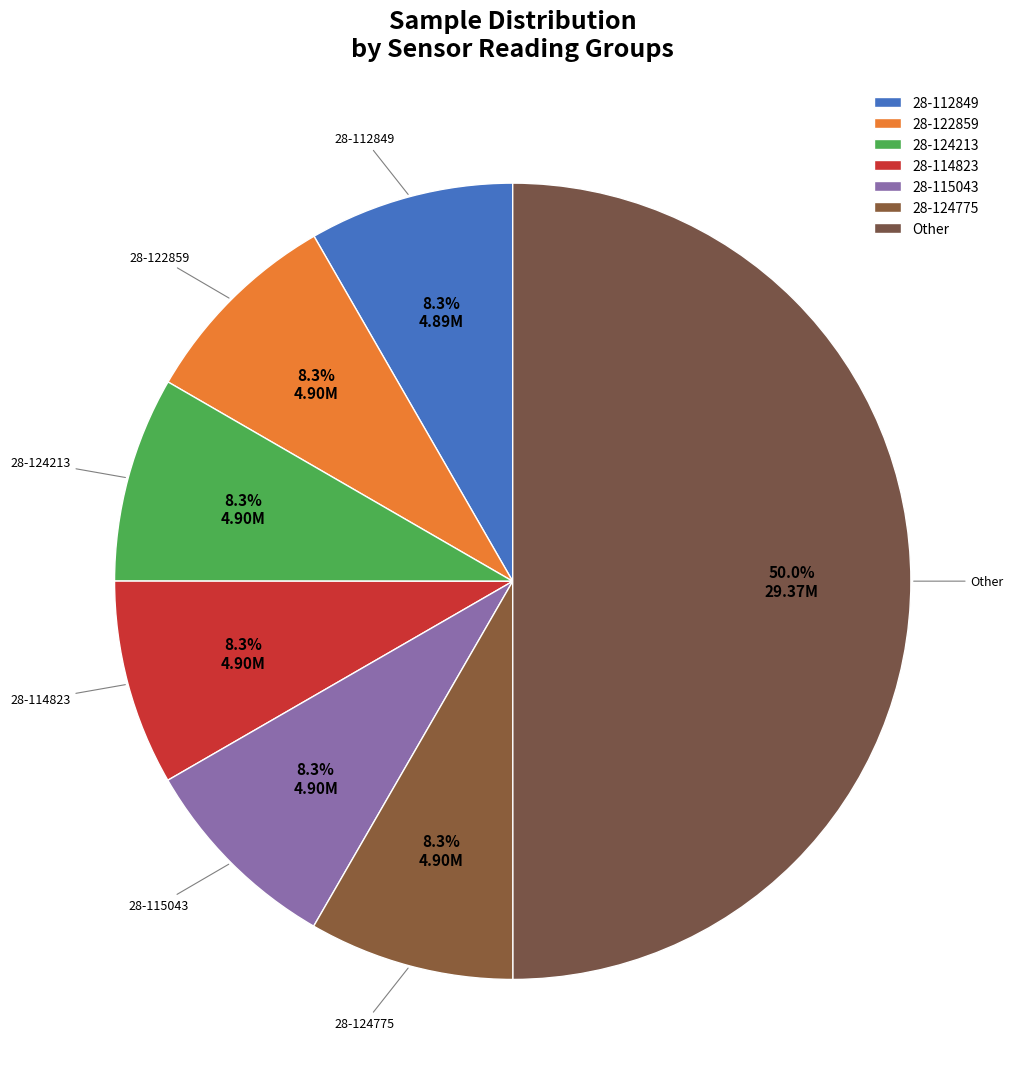

How many slices are in this pie chart?

7